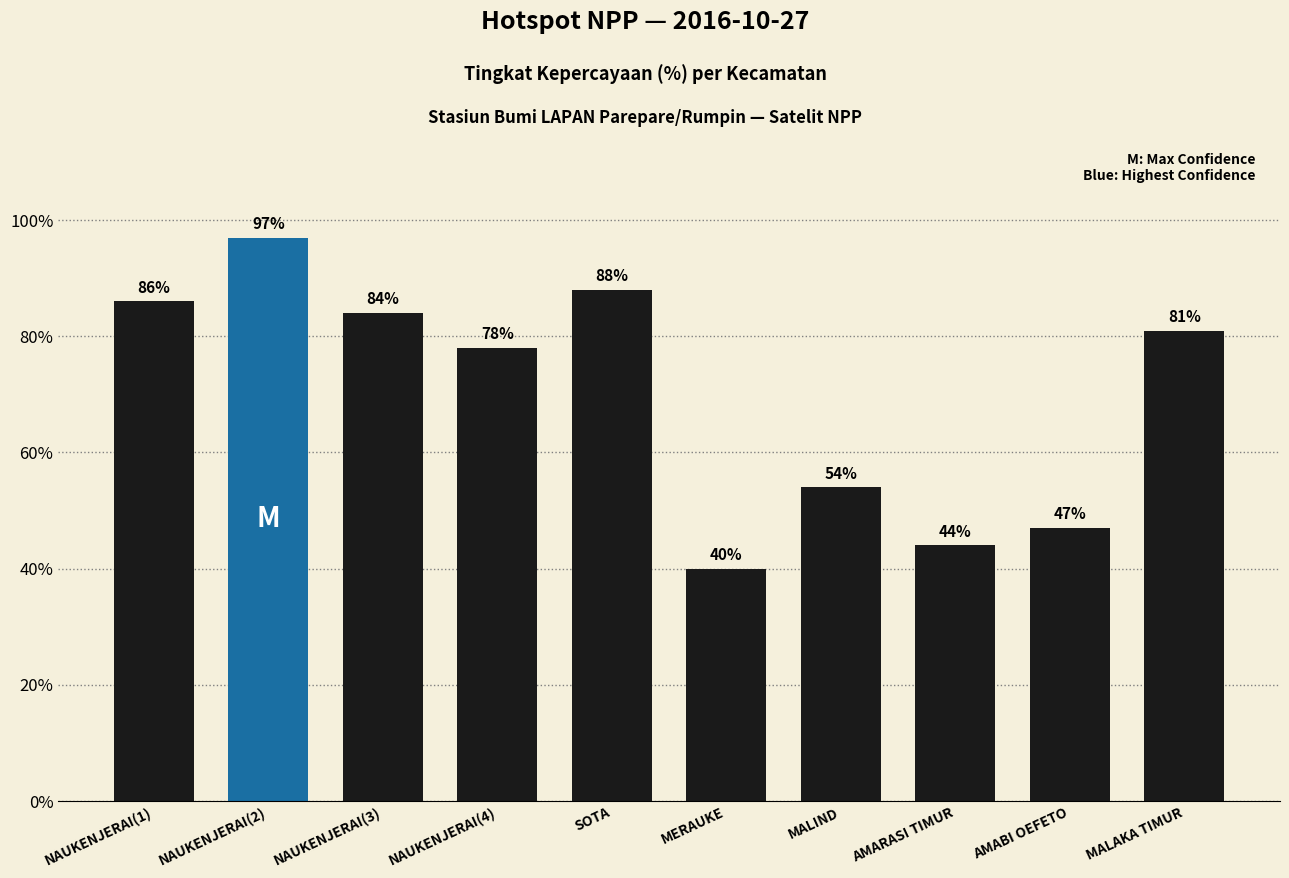

How many series are shown in this chart?

1